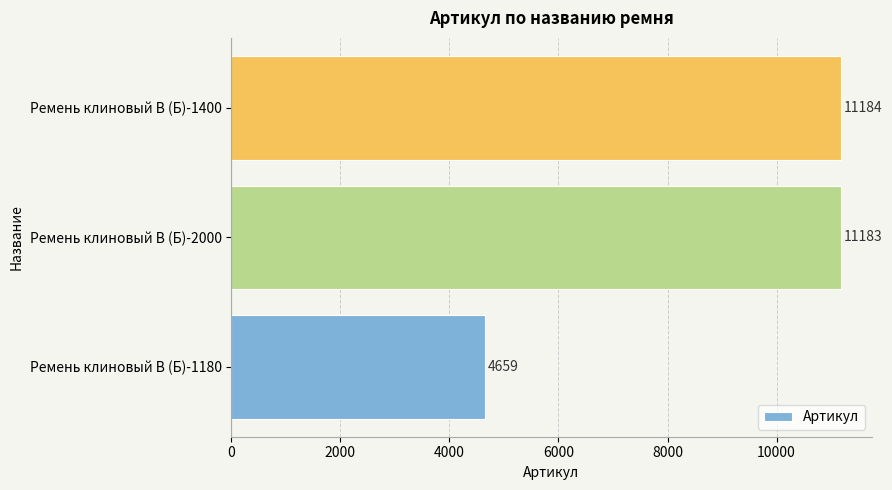

What is the average value?

9009